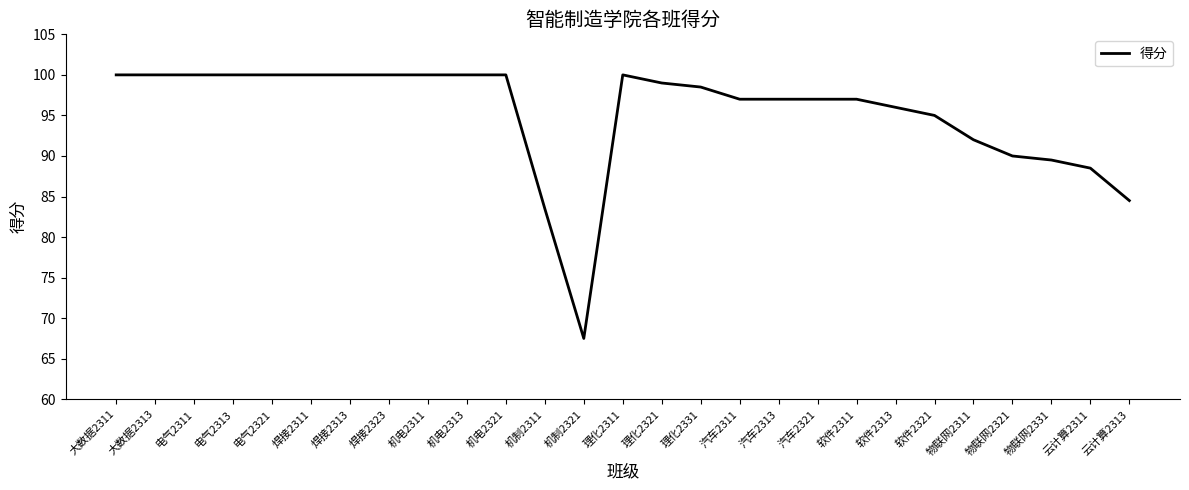

What is the ratio of the value at 云计算2313 to the value at 理化2321?

0.9